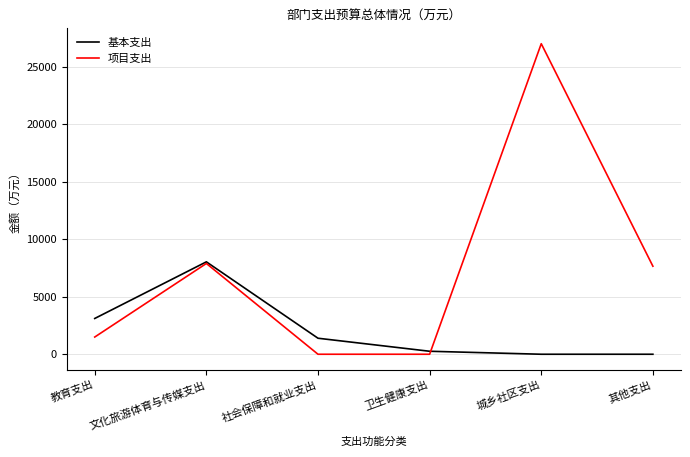

How many lines are shown in the chart?

2